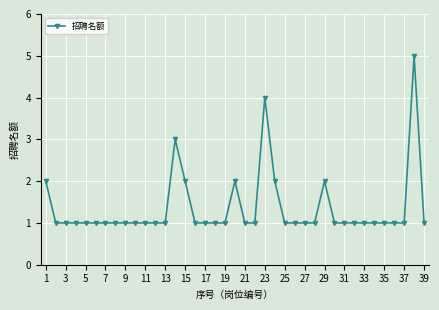

What is the value of the 2nd point from the left?

1